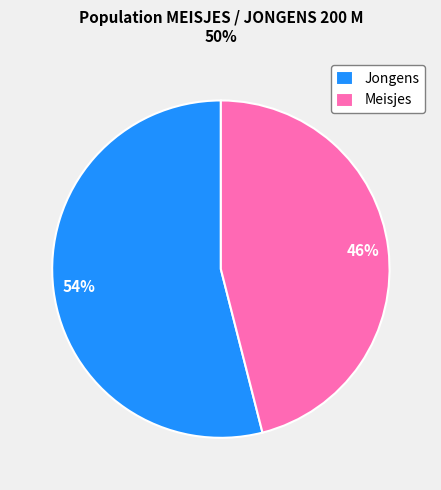

Does any single category account for the majority?

Yes